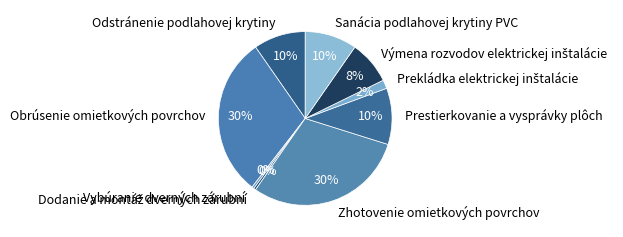

Is it true that Prestierkovanie a vysprávky plôch is 10% of the pie?

True